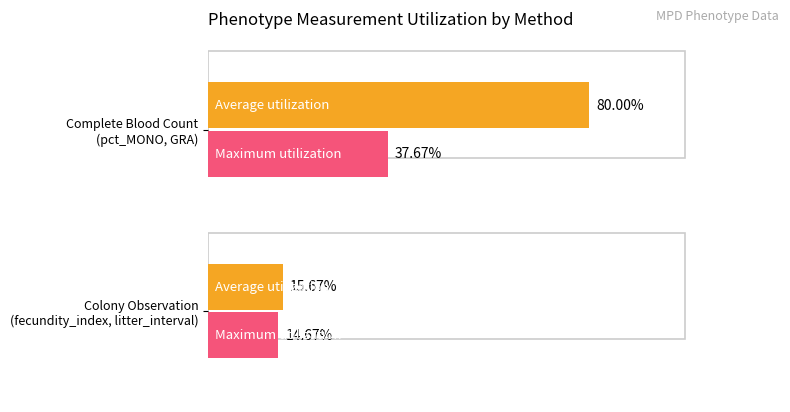

At Colony Observation (fecundity_index, litter_interval), list the series in order from smallest to largest.

Maximum utilization, Average utilization